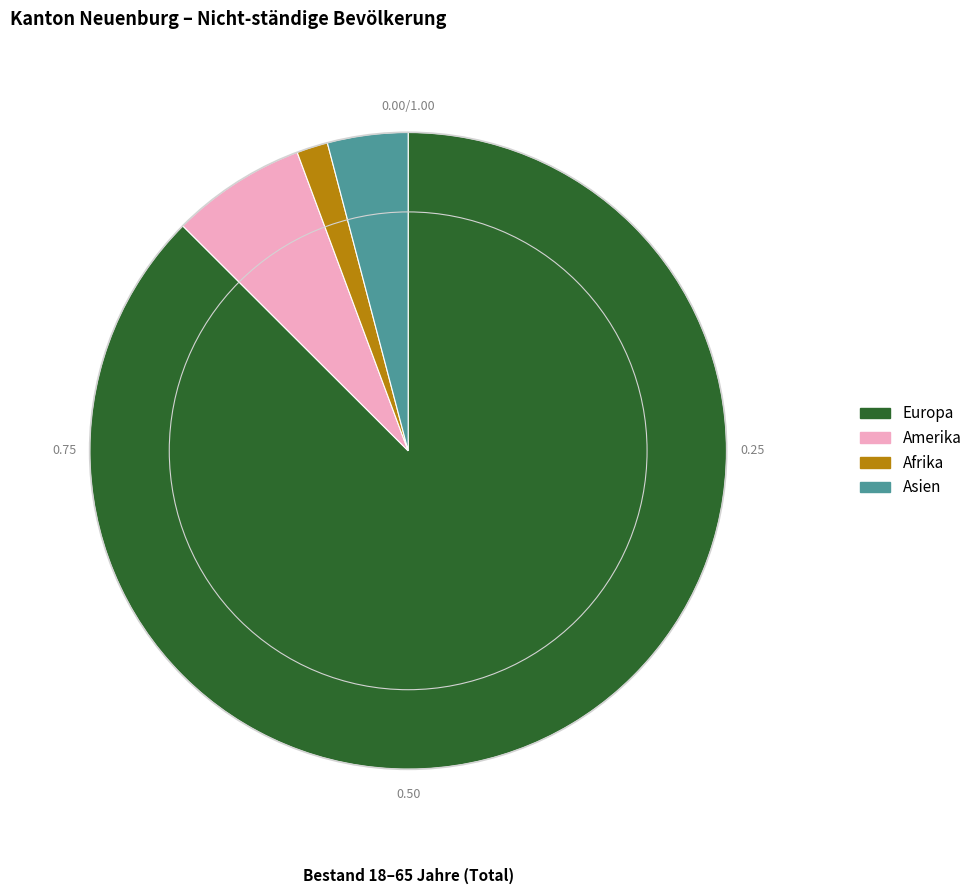

What is the ratio of the value at Europa to the value at Amerika?

12.8